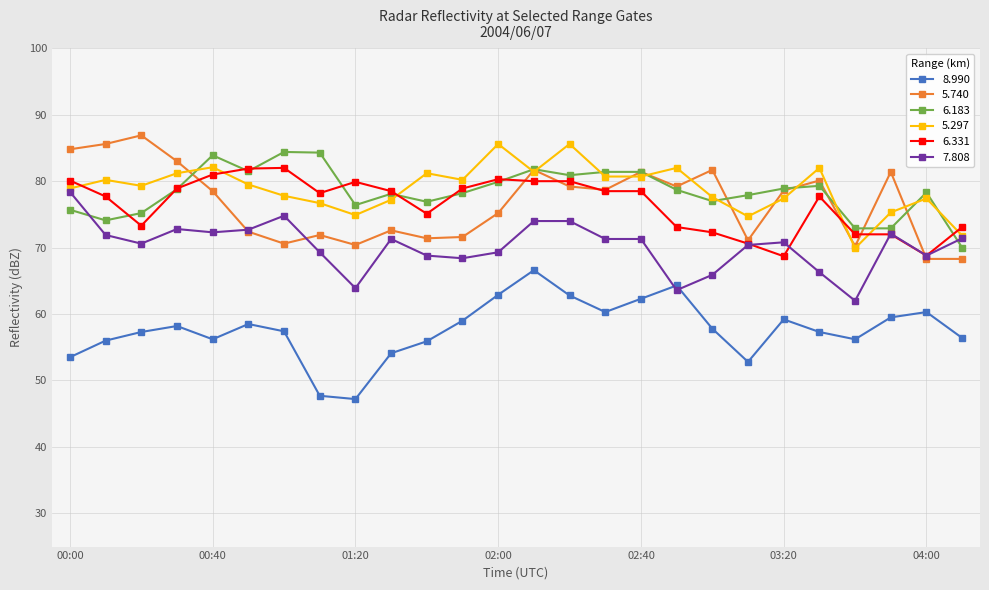

True or false: 6.183 and 8.990 cross at least once.

False